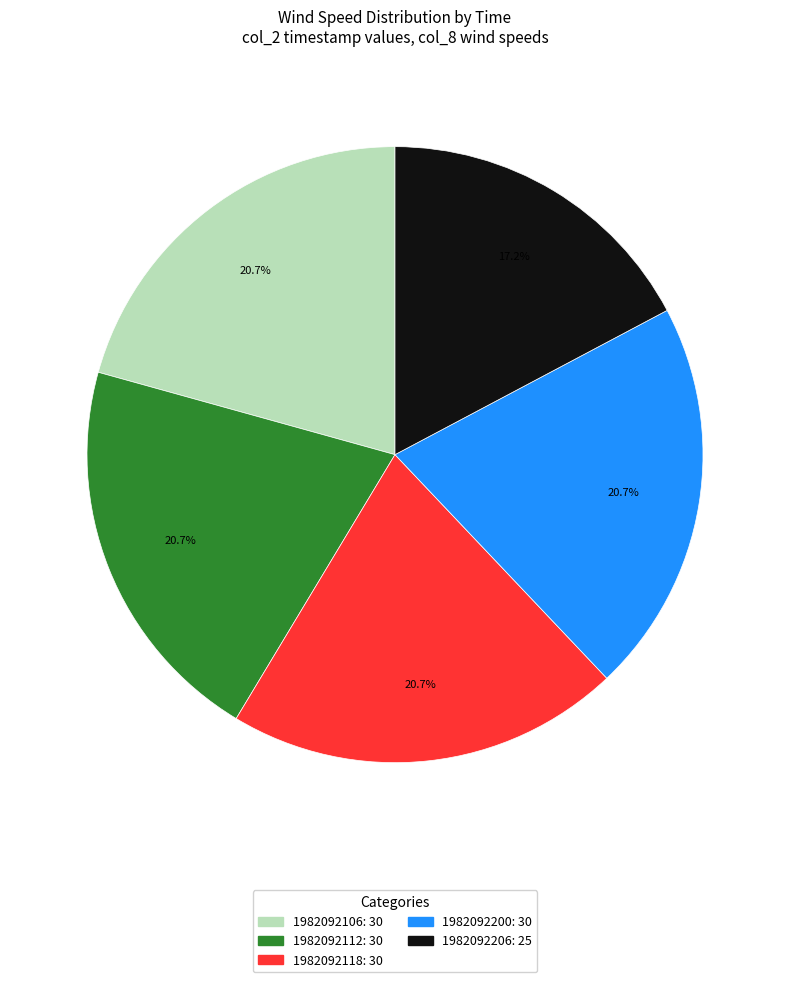

Does any single category account for the majority?

No